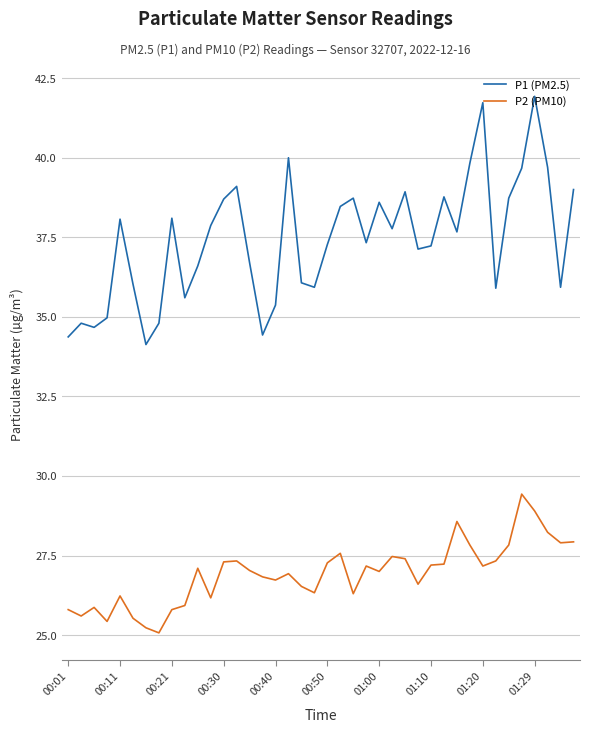

What is the difference between the maximum and minimum values in the P1 (PM2.5) series?

7.8